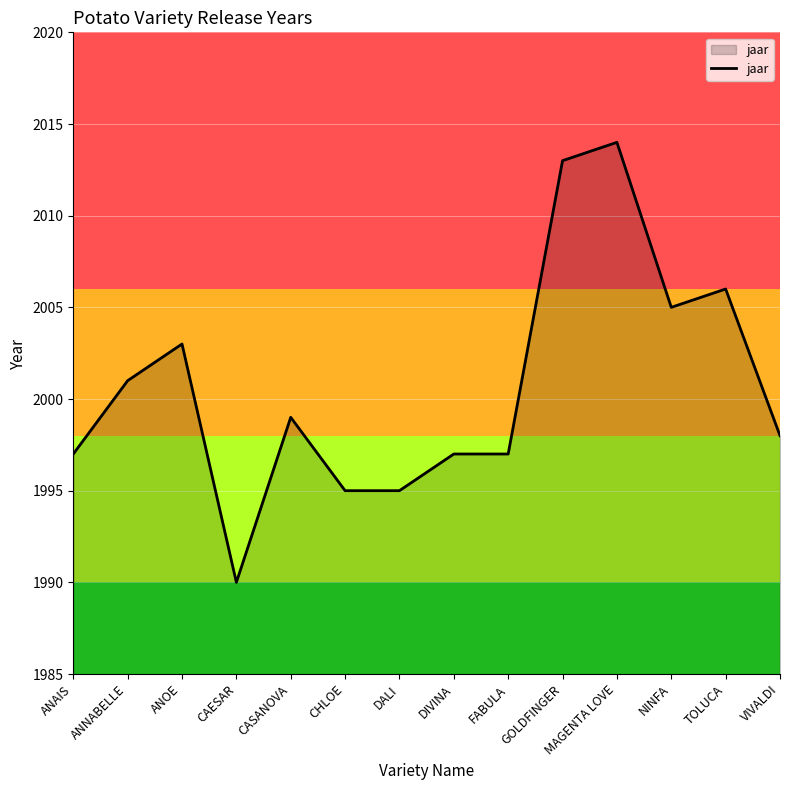

What is the difference between the maximum and minimum values?

24